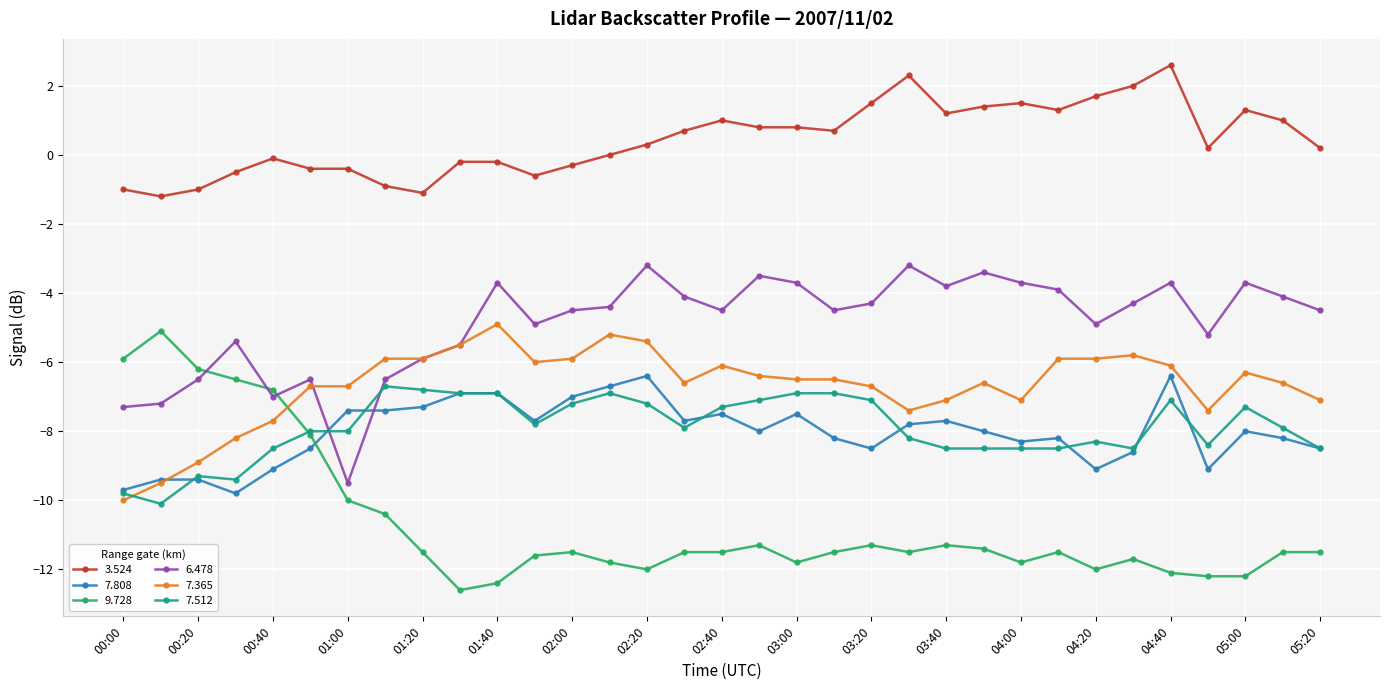

Which series has the largest total across all categories?

3.524